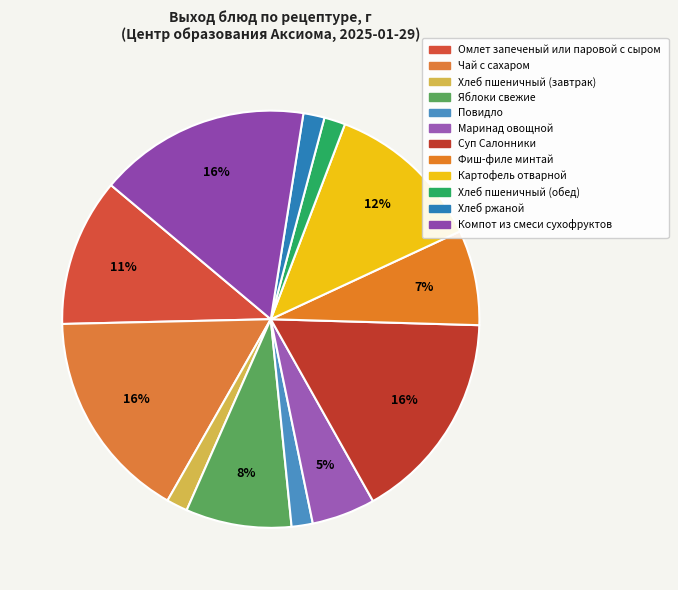

How many segments does this pie chart have?

12